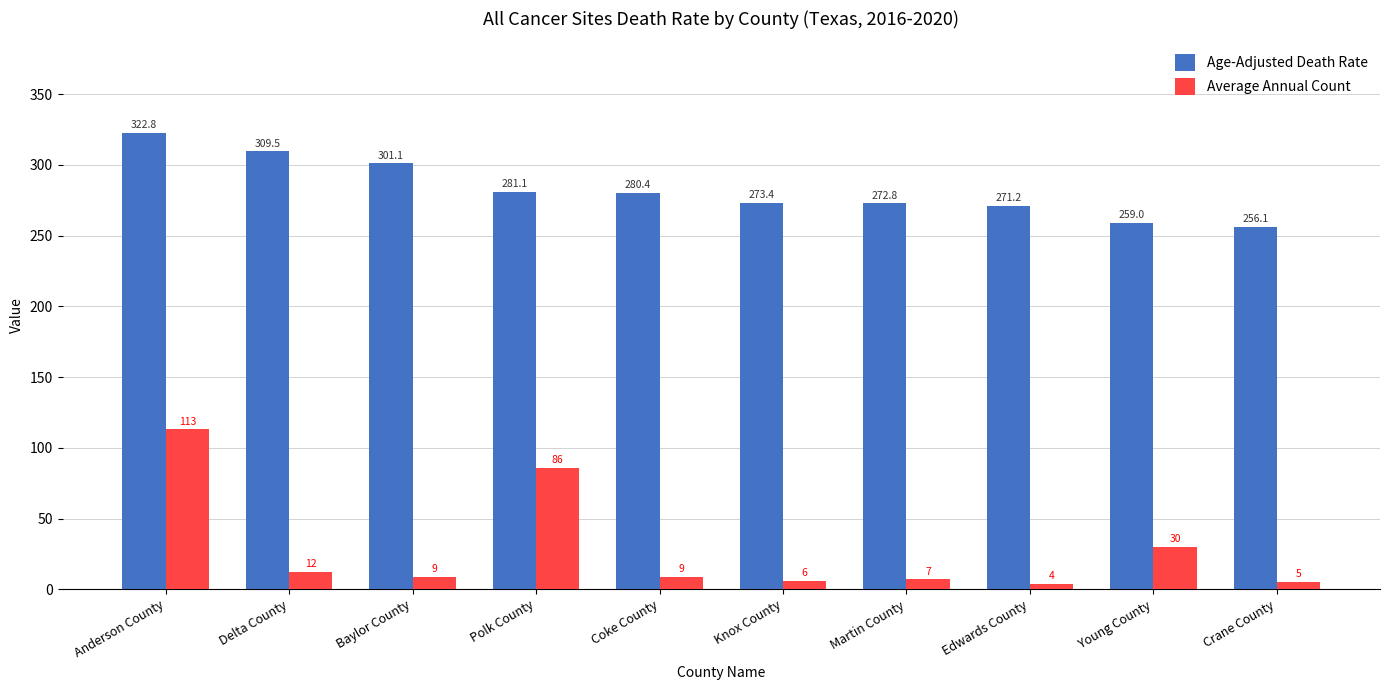

What is the label of the 1st bar from the right?

Crane County